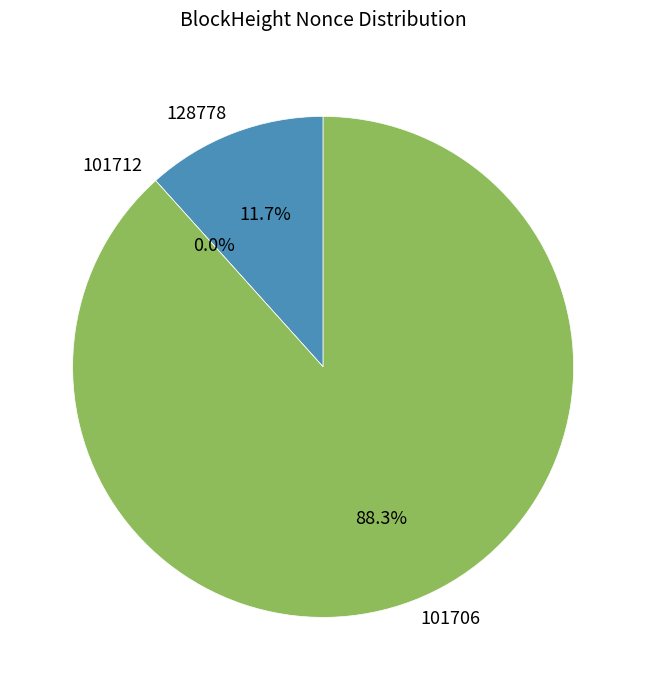

Which category has the smallest portion of the pie?

101712